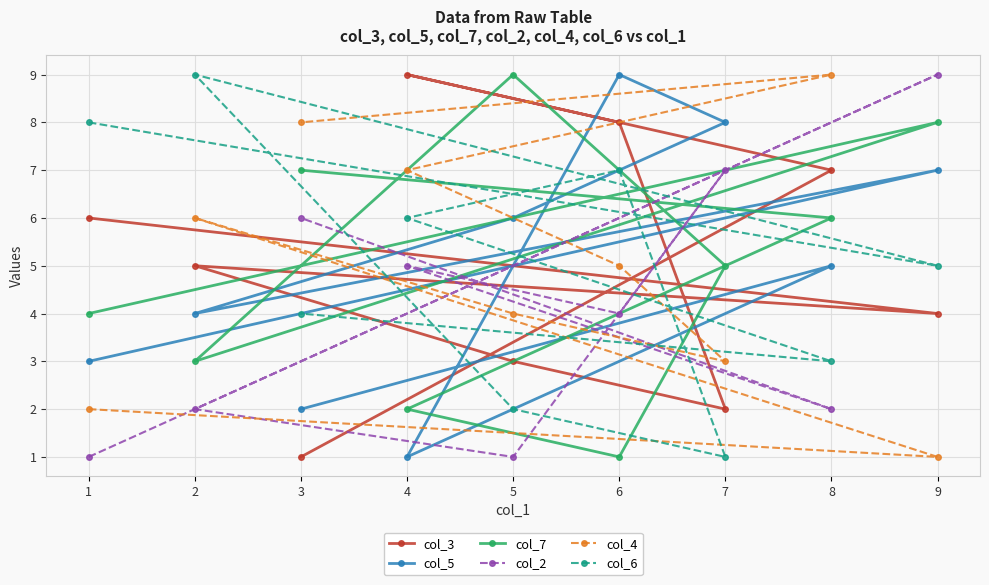

Count the col_6 values in the range 3 to 7.

5